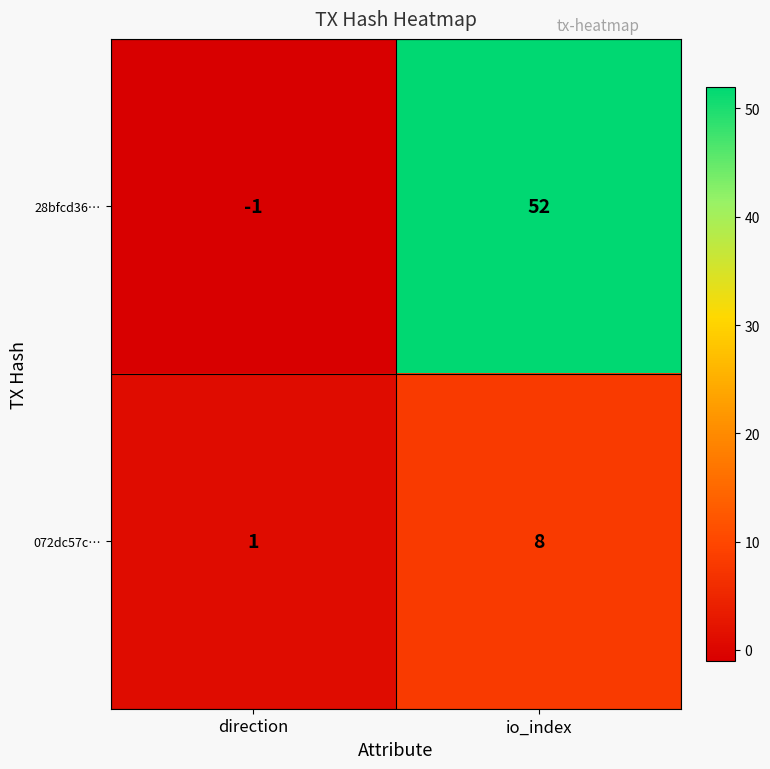

At io_index, list the series in order from largest to smallest.

28bfcd36…, 072dc57c…